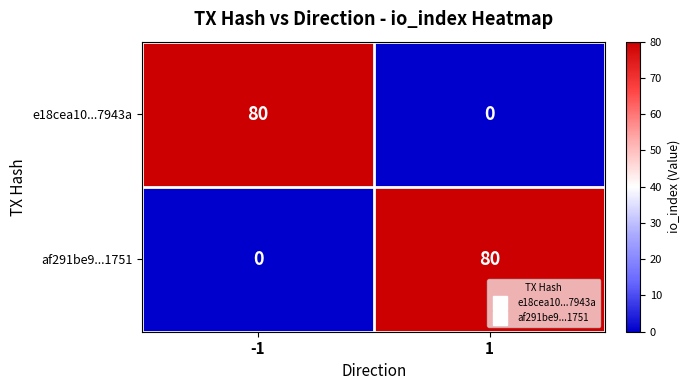

Reading right to left, list all the values displayed in this chart.

e18cea10...7943a: 1=0	-1=80
af291be9...1751: 1=80	-1=0